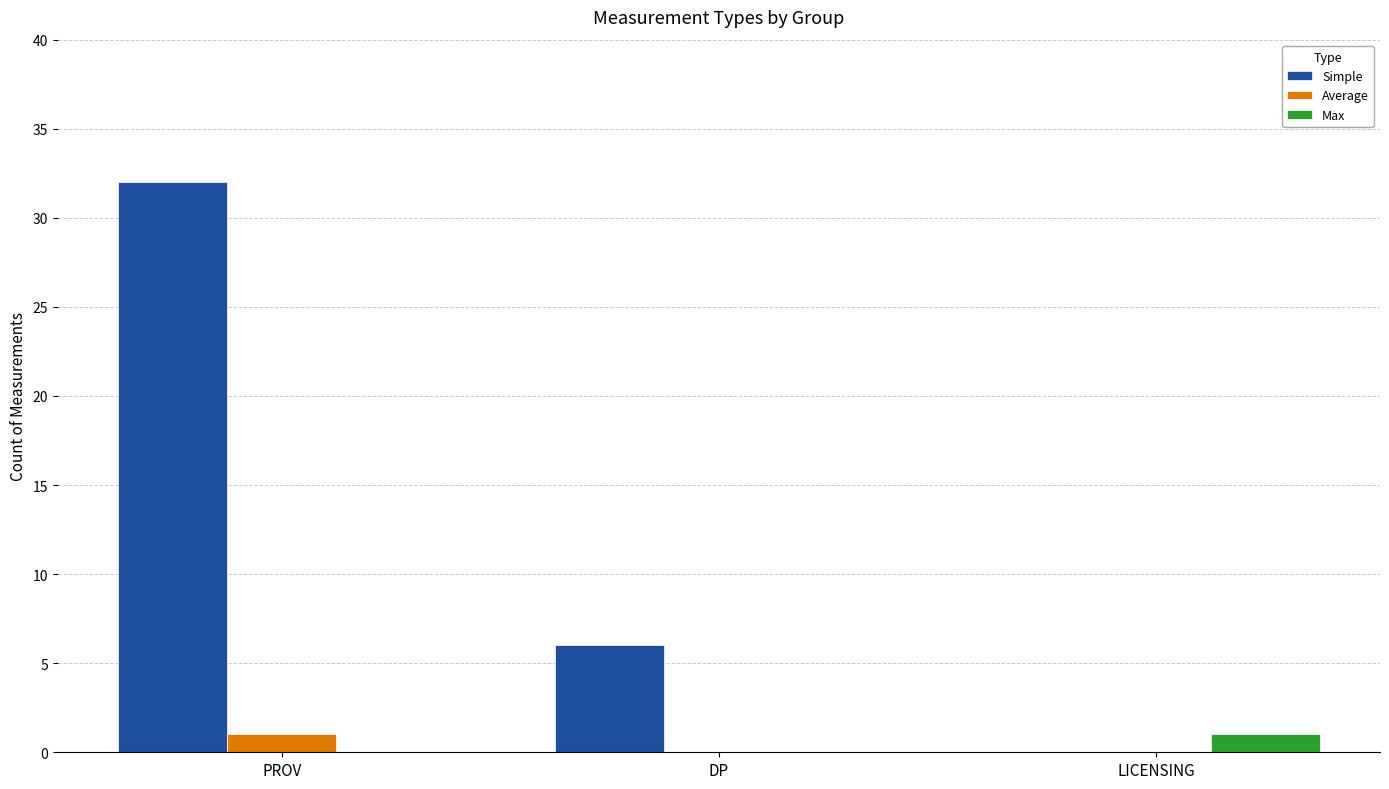

Is the value of Max at LICENSING greater than the value of Simple at LICENSING?

Yes